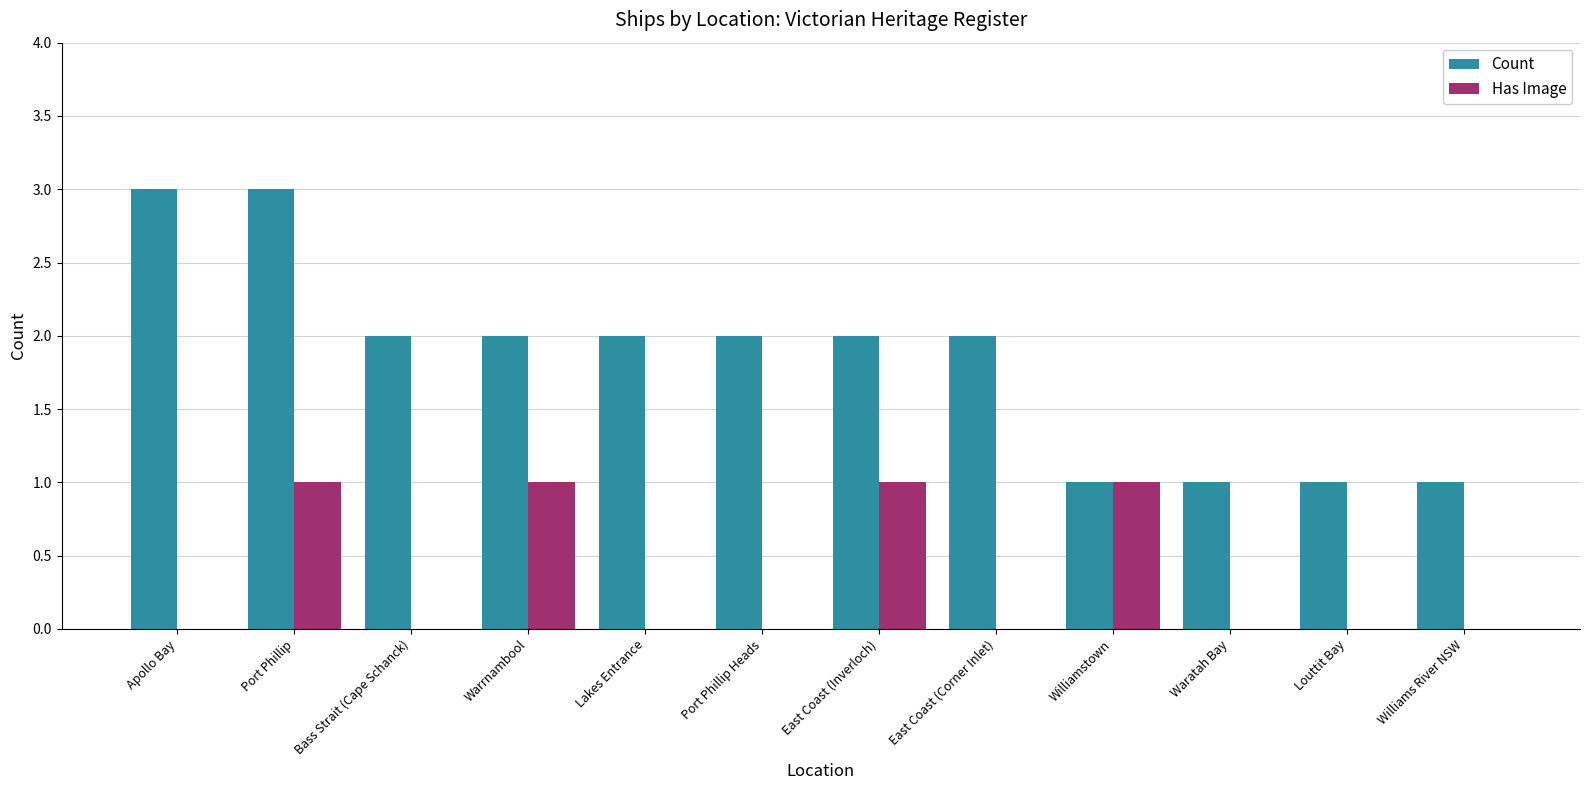

True or false: Count has a value of 1 at Williamstown.

True